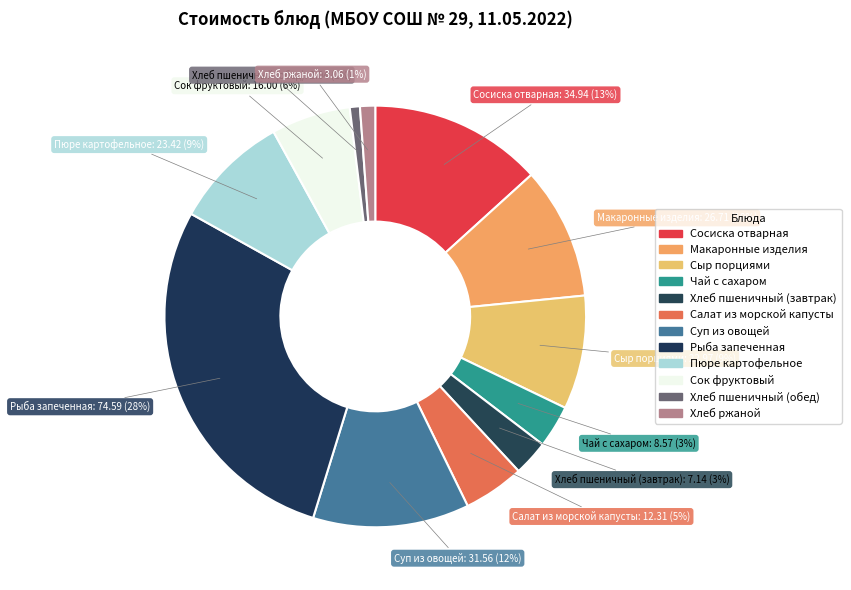

Count the number of slices in the pie.

12